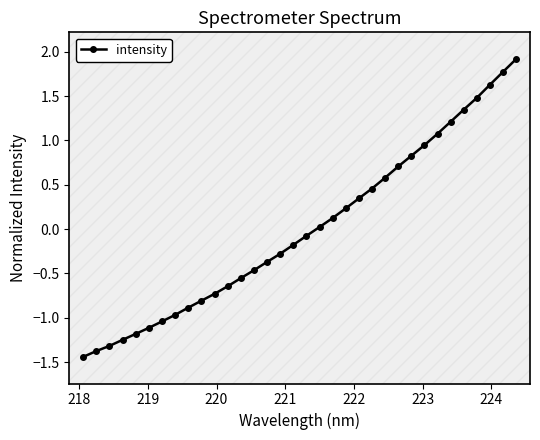

What is the difference between the maximum and minimum values?

3.4